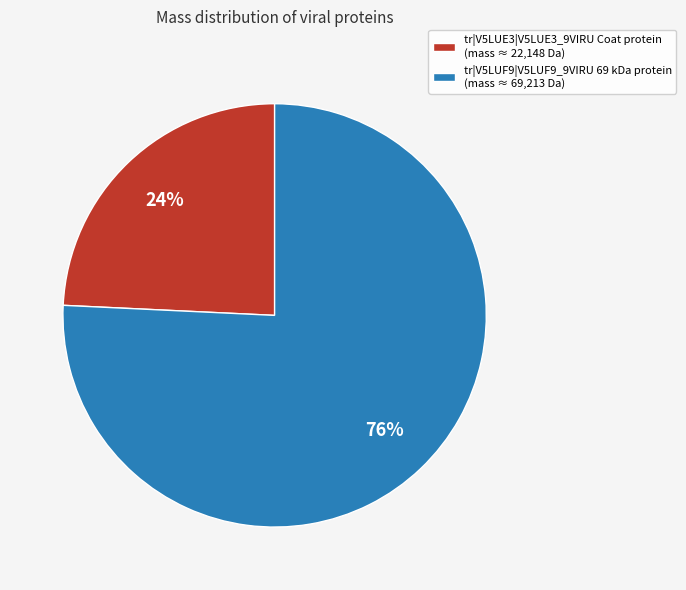

Which slice is the smallest?

tr|V5LUE3|V5LUE3_9VIRU Coat protein